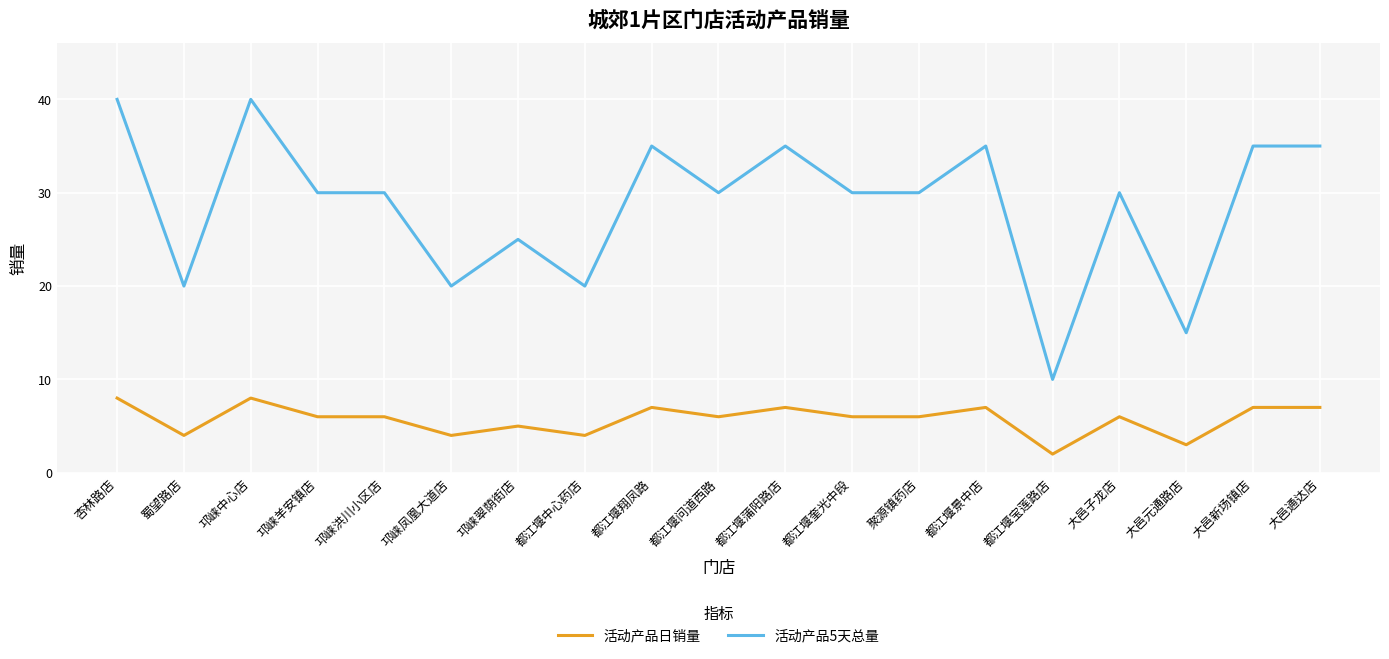

The value of 活动产品日销量 at 邛崃凤凰大道店 is 1. True or false?

False